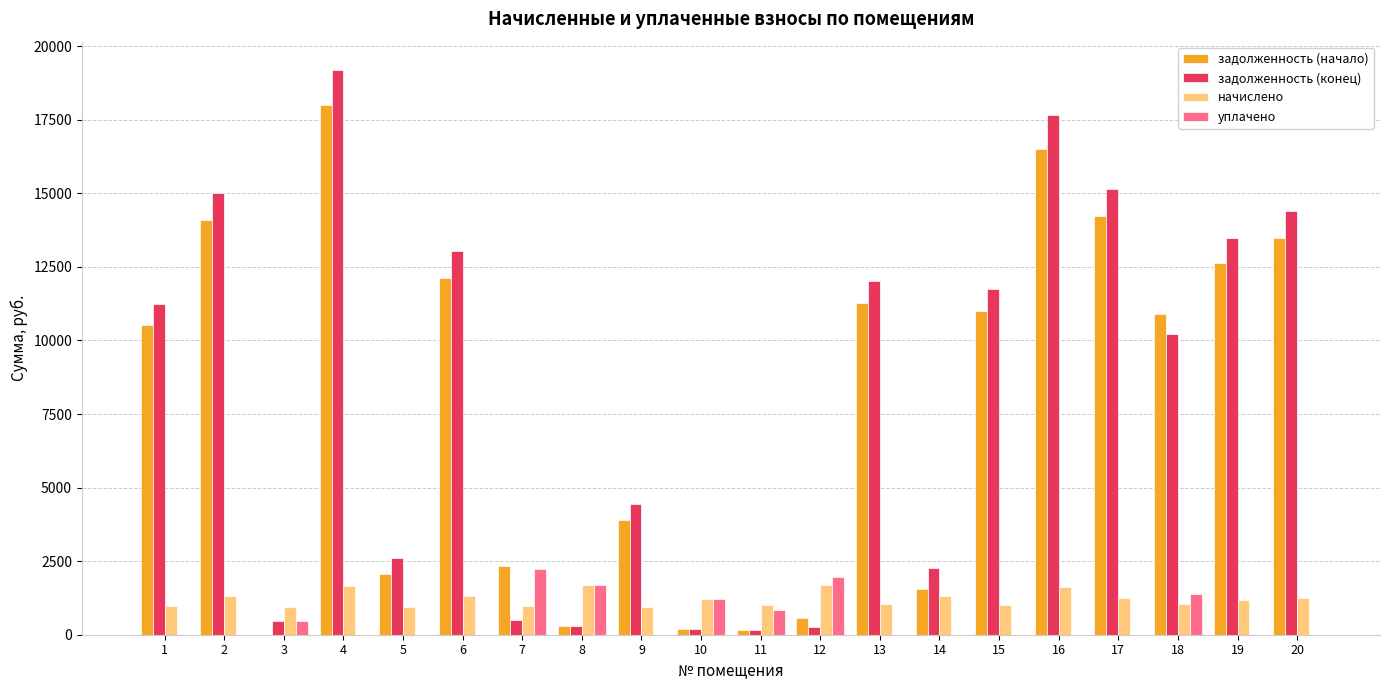

How many distinct data groups are displayed?

4